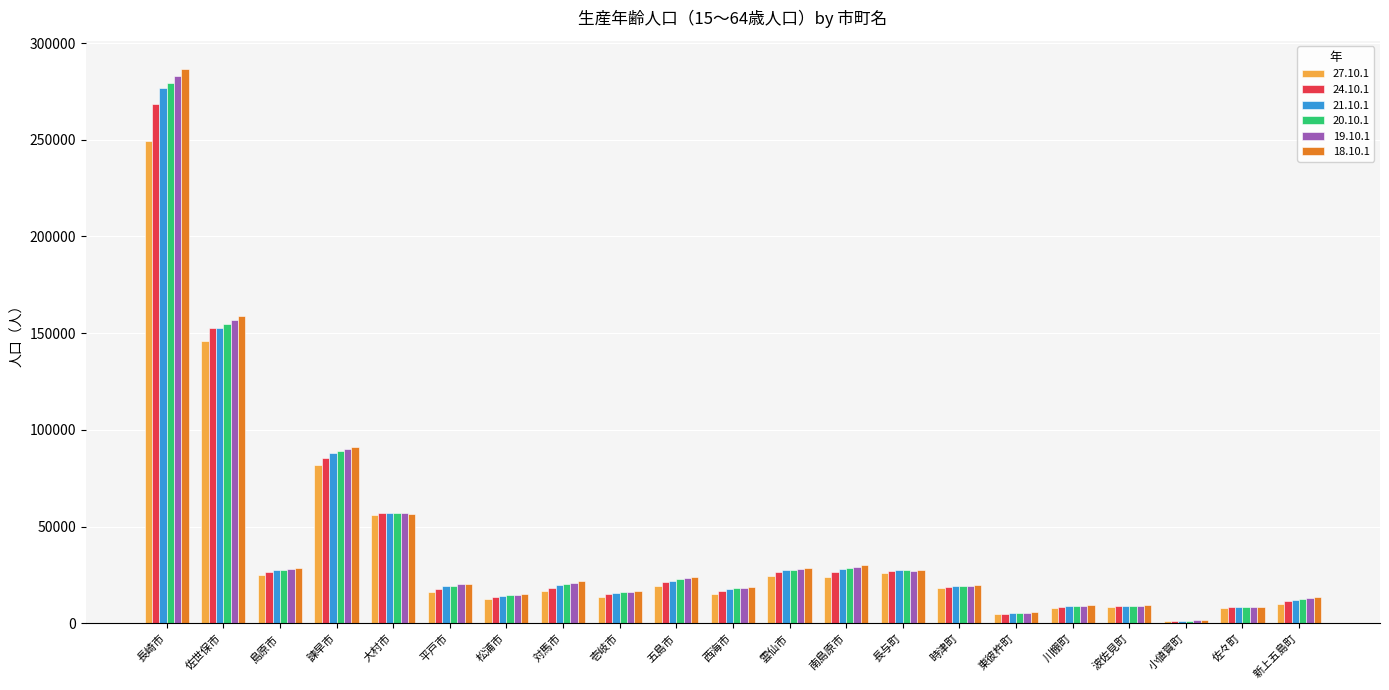

The value of 20.10.1 at 大村市 is 56993. True or false?

True